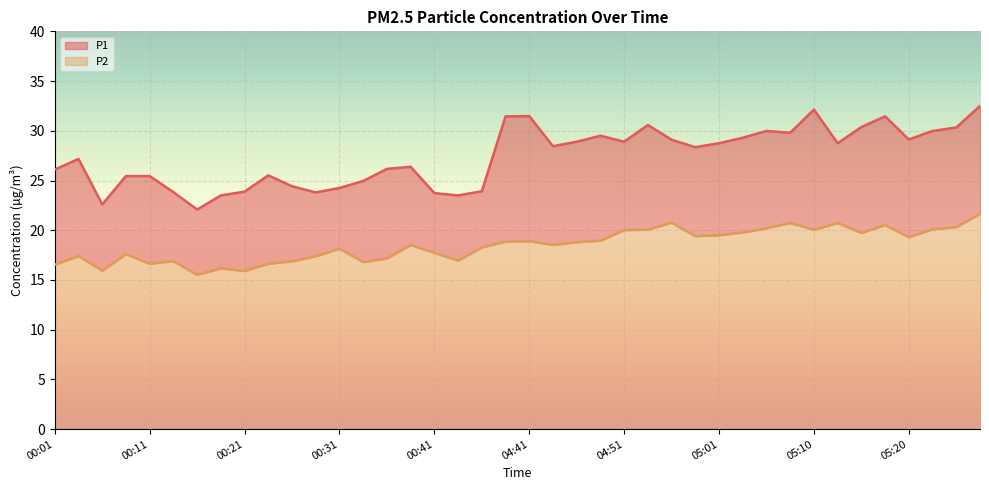

True or false: P1 and P2 cross at least once.

False